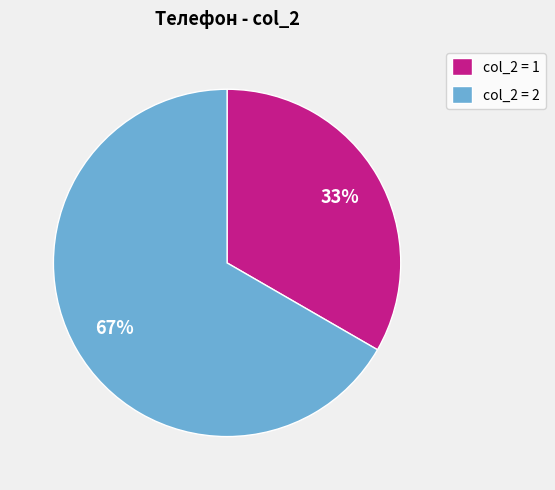

Rank the categories by value from lowest to highest.

col_2 = 1, col_2 = 2